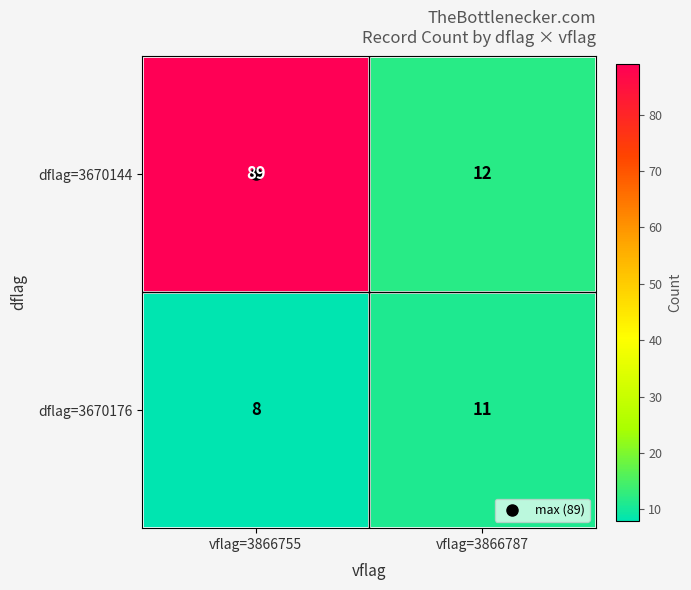

What is the sum of all dflag=3670176 values?

19